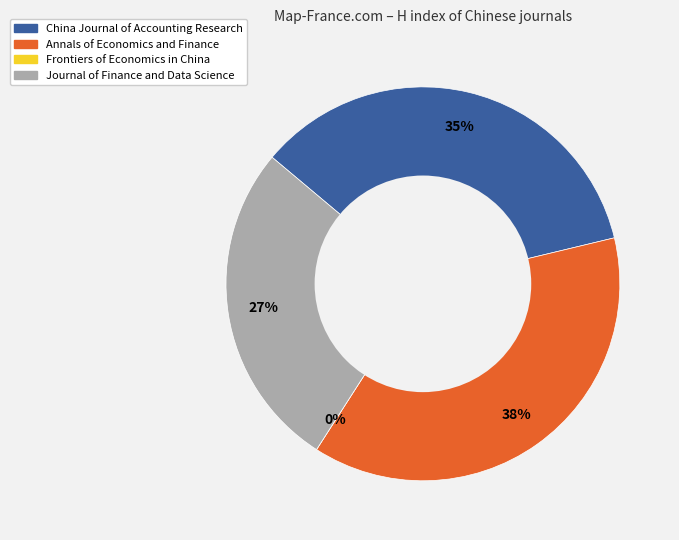

Does any single category account for the majority?

No